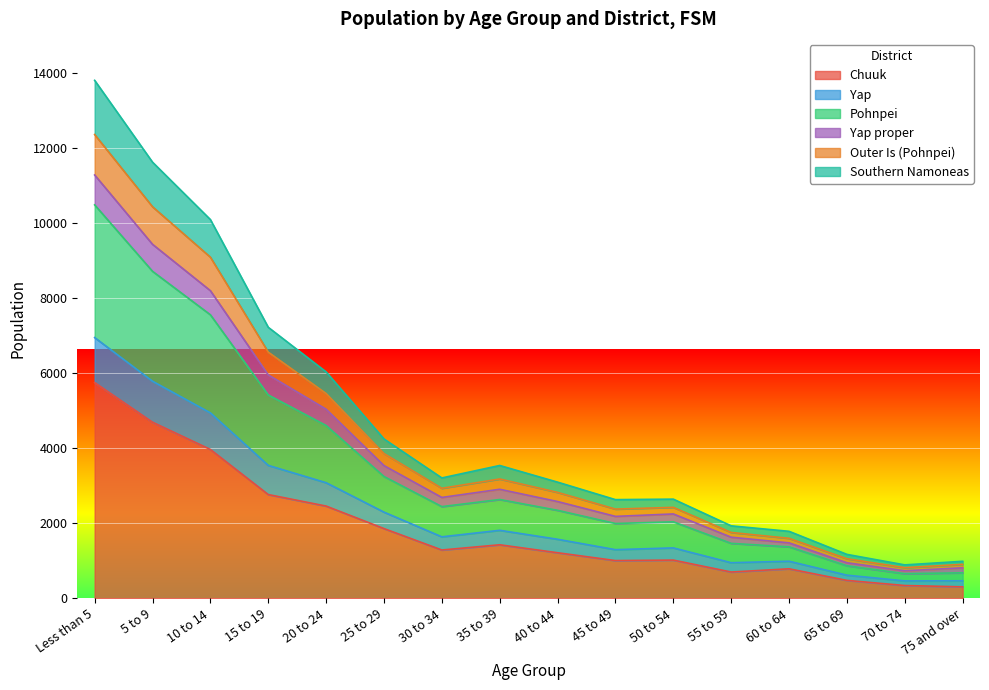

The value of Chuuk at 35 to 39 is 1428. True or false?

True